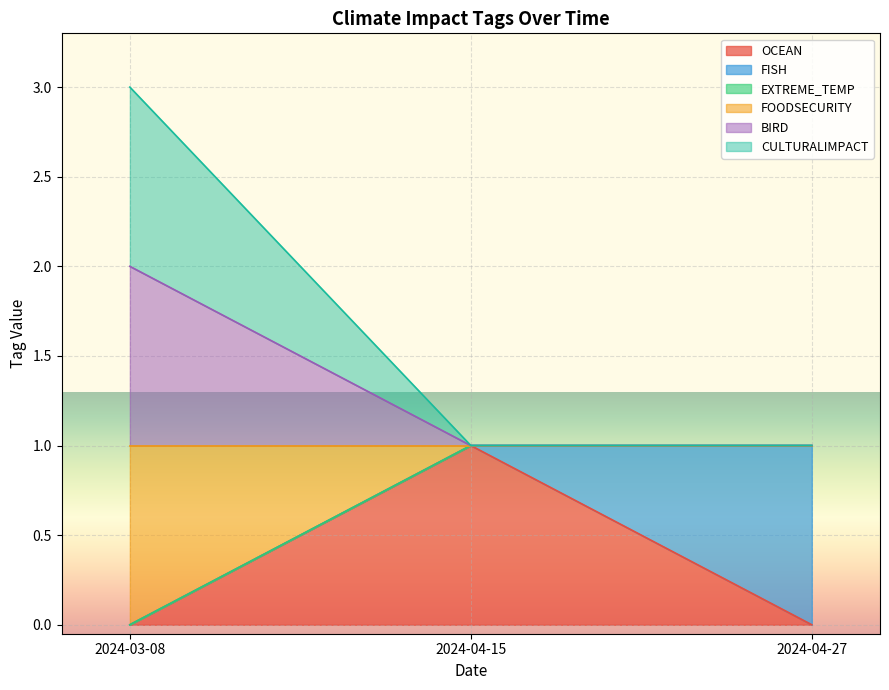

What is the average value of the FOODSECURITY series?

1